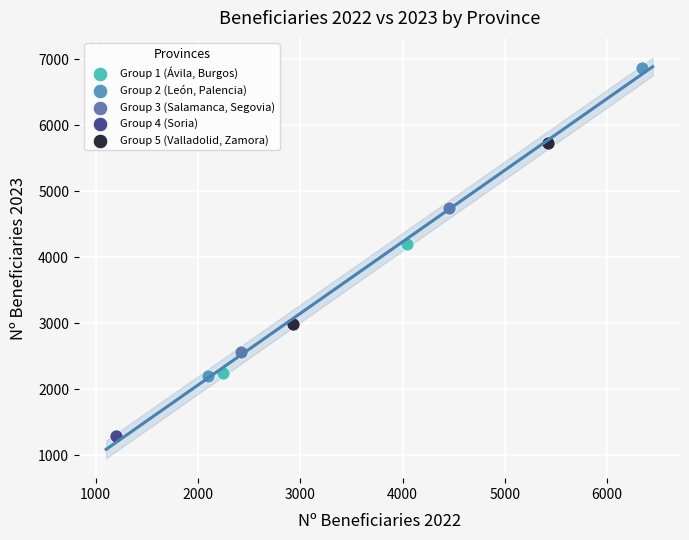

What are all the series names shown in the legend?

Group 1 (Ávila, Burgos), Group 2 (León, Palencia), Group 3 (Salamanca, Segovia), Group 4 (Soria), Group 5 (Valladolid, Zamora)